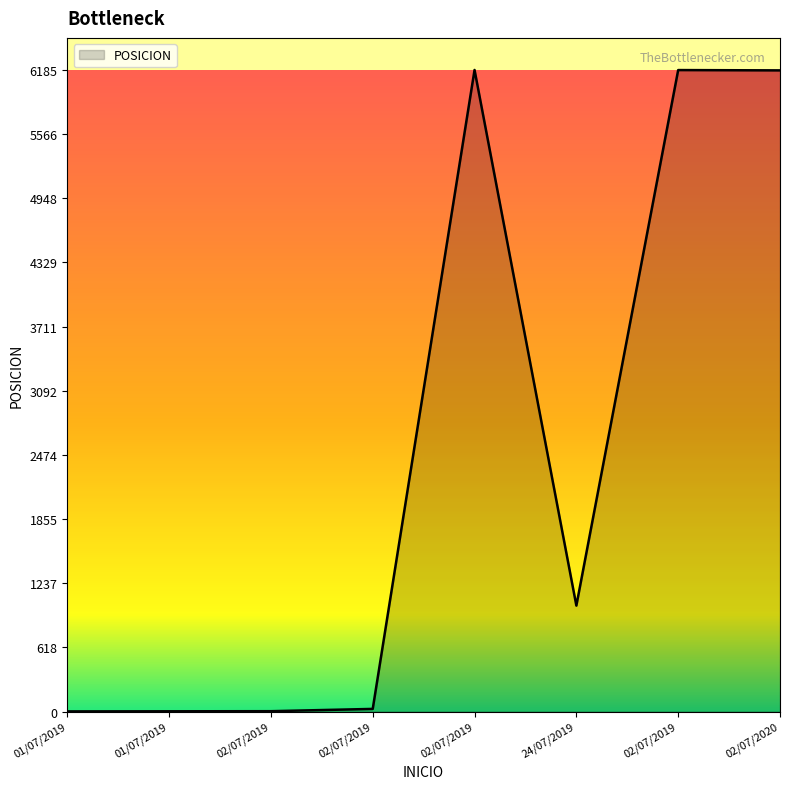

Does the chart display data point markers on the line(s)?

No